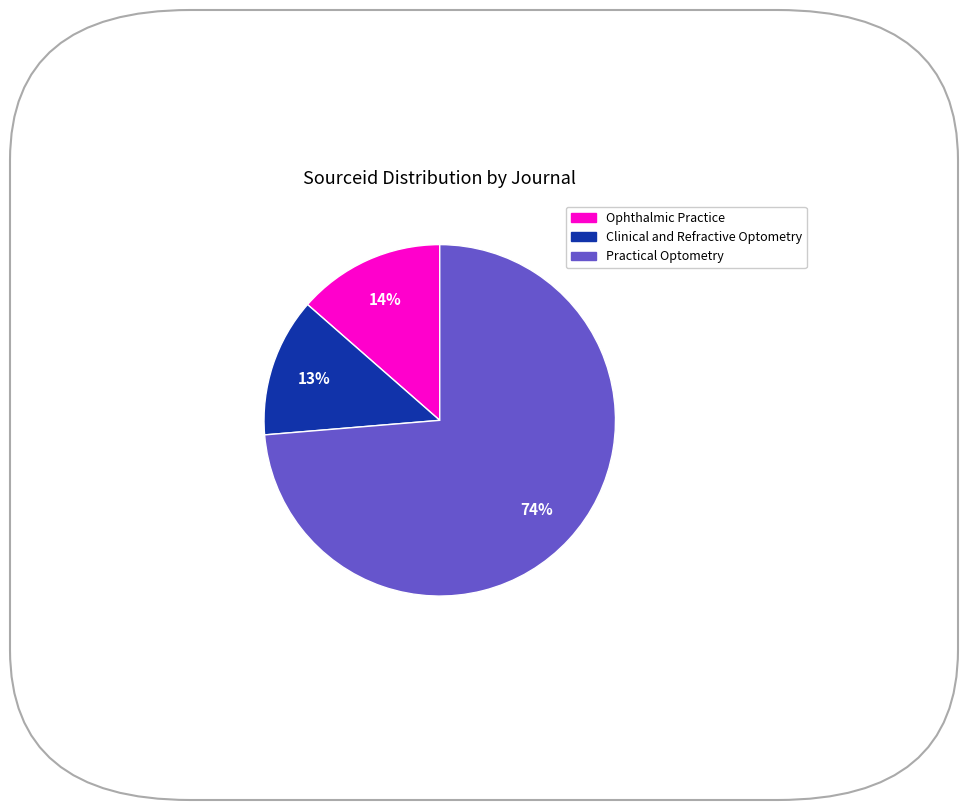

To the nearest percent, what is the average slice percentage?

33%